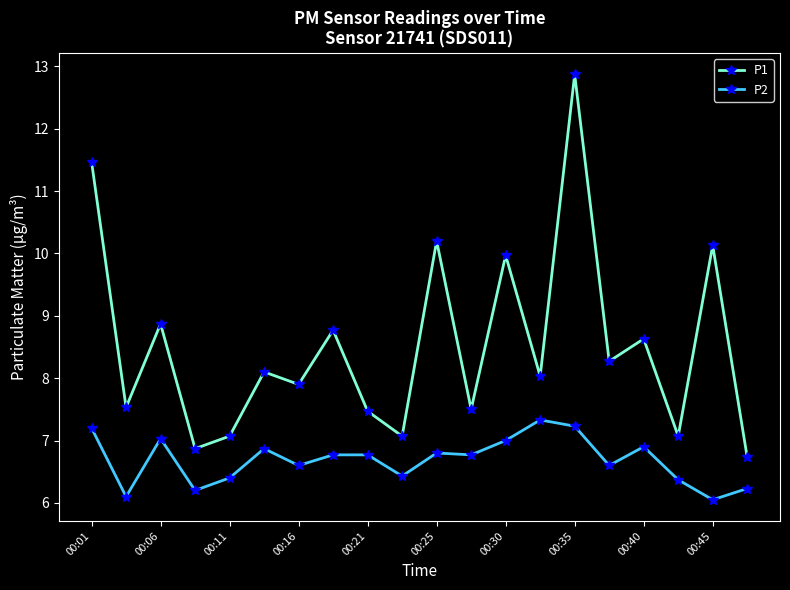

List the series in order of their overall mean, lowest first.

P2, P1